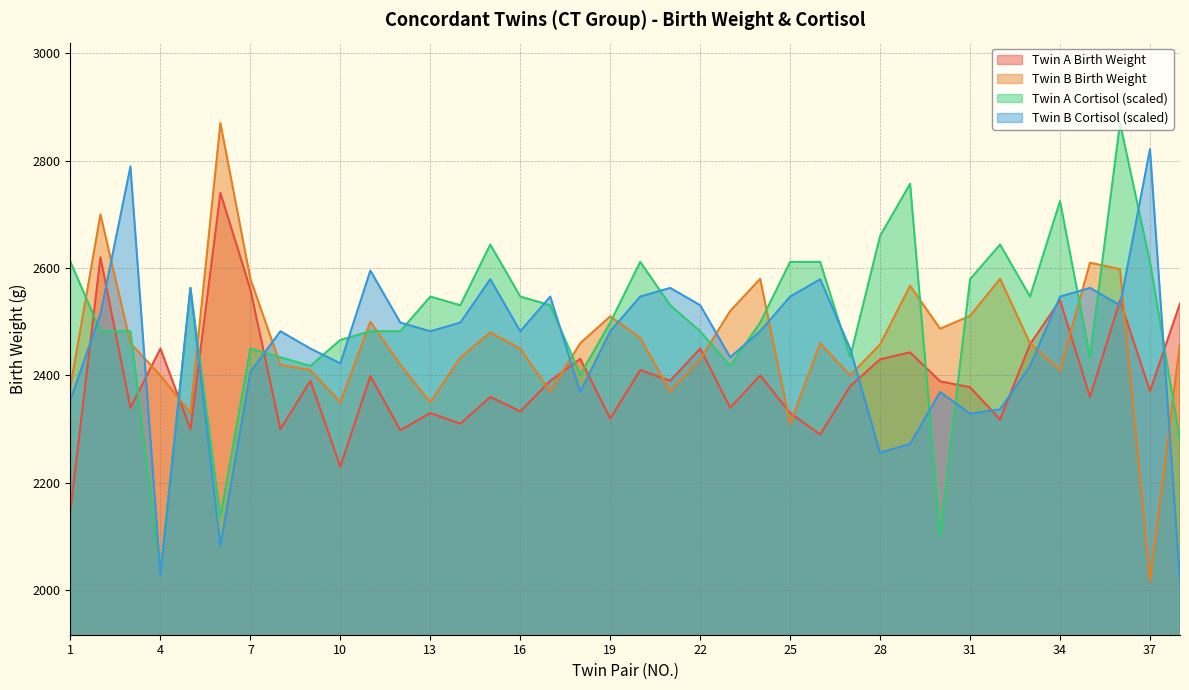

What are all the series names shown in the legend?

Twin A Birth Weight, Twin B Birth Weight, Twin A Cortisol (scaled), Twin B Cortisol (scaled)